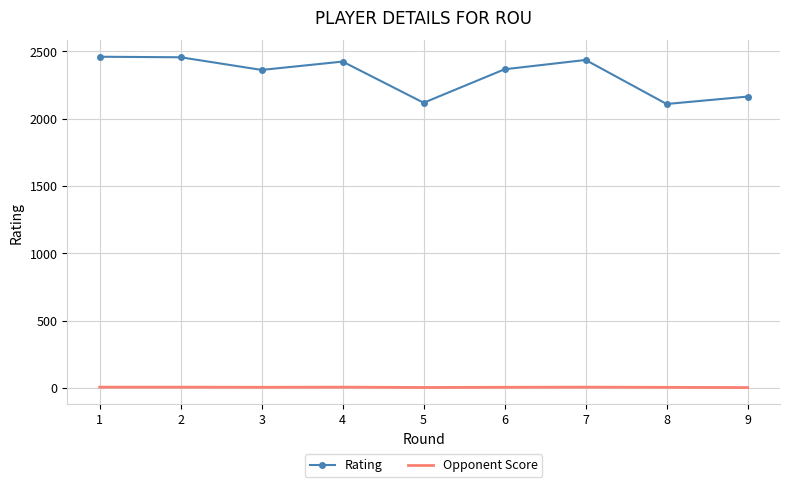

Count the number of data series in this chart.

2